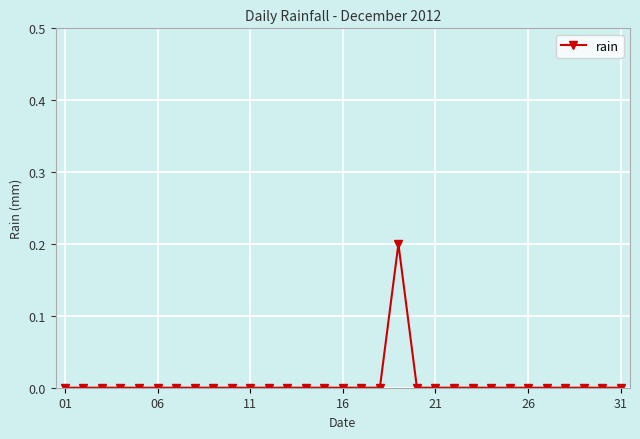

True or false: the data has more than 1 interior local peaks.

False